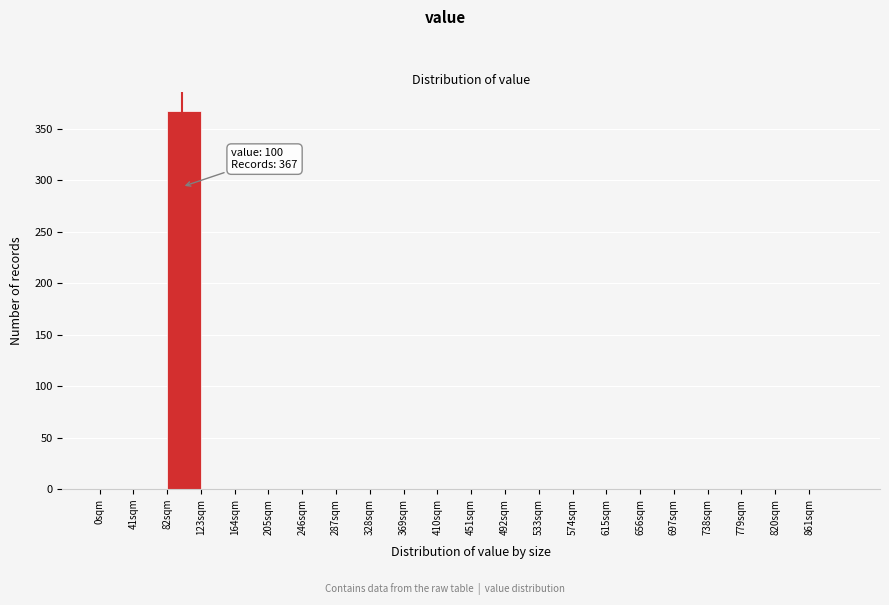

Over which range of the x-axis is the bar tallest?

82 to 123